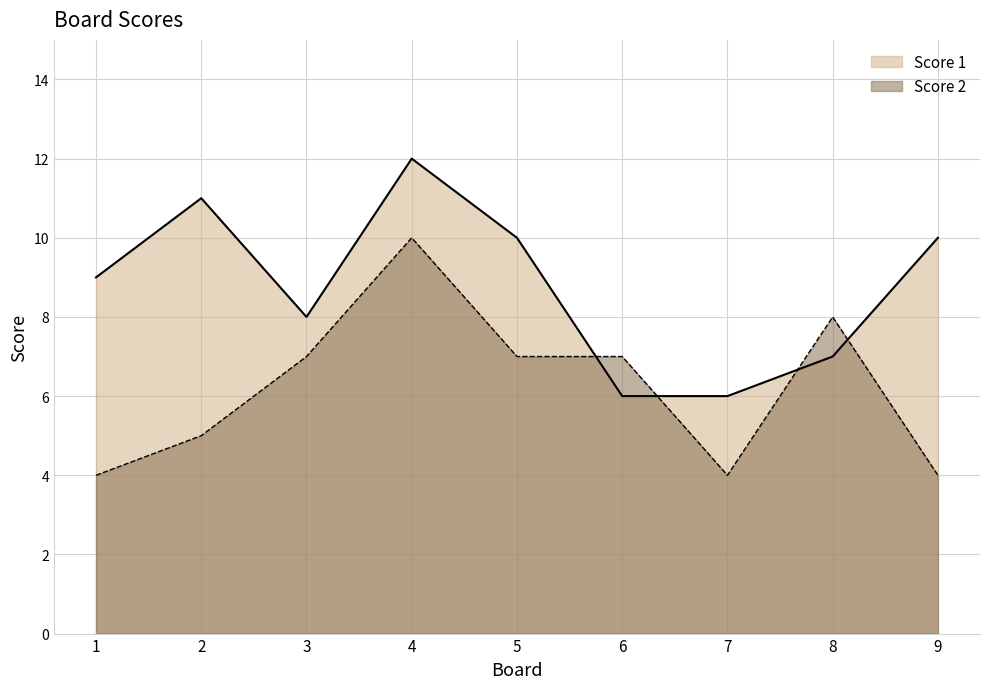

What is the difference between the second highest and second lowest values in the Score 1 series?

5